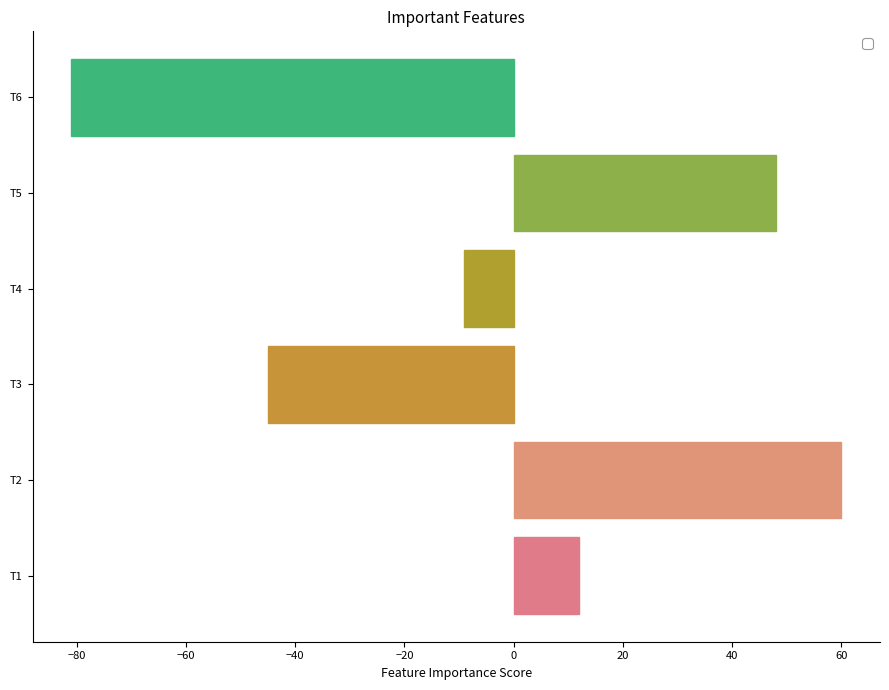

Are the bars horizontal?

Yes